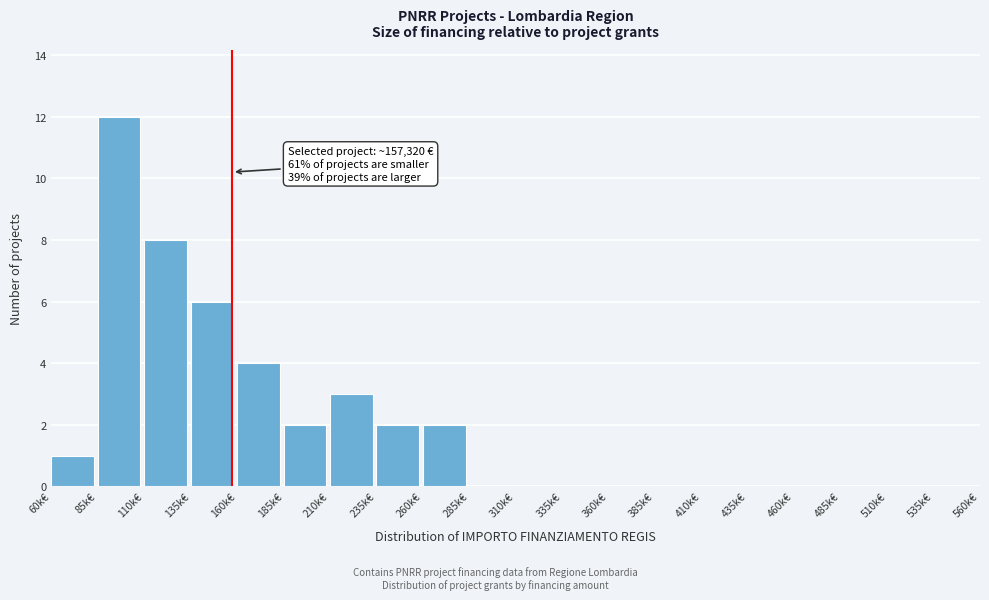

Reading left to right, extract all data points from this chart.

60k€=1	85k€=12	110k€=8	135k€=6	160k€=4	185k€=2	210k€=3	235k€=2	260k€=2	285k€=0	310k€=0	335k€=0	360k€=0	385k€=0	410k€=0	435k€=0	460k€=0	485k€=0	510k€=0	535k€=0